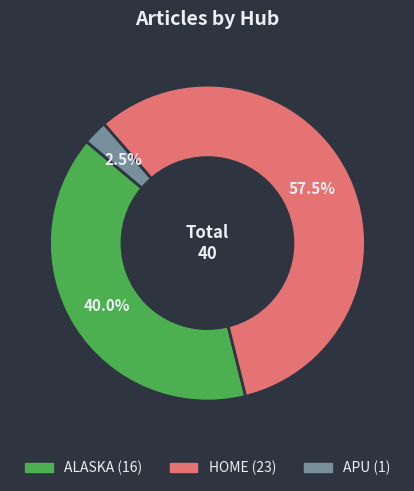

To the nearest percent, what is the difference between the ALASKA and HOME slice percentages?

18%